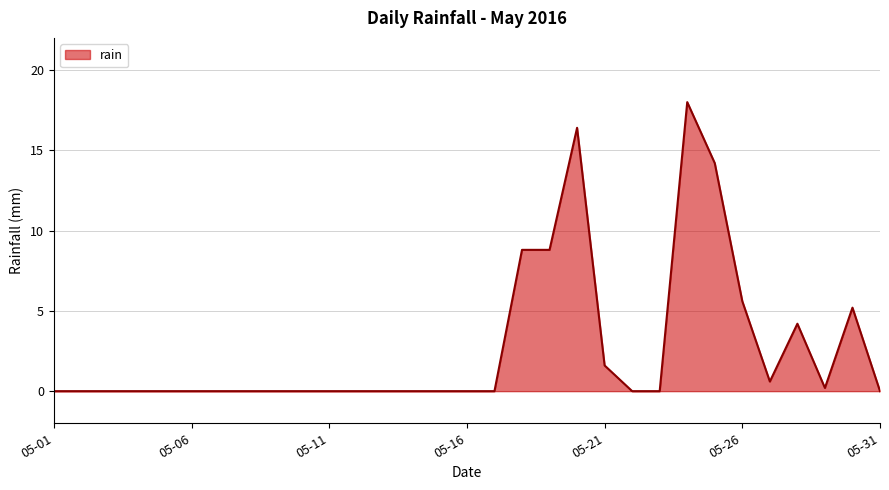

What is the difference between the maximum and minimum values?

18.0